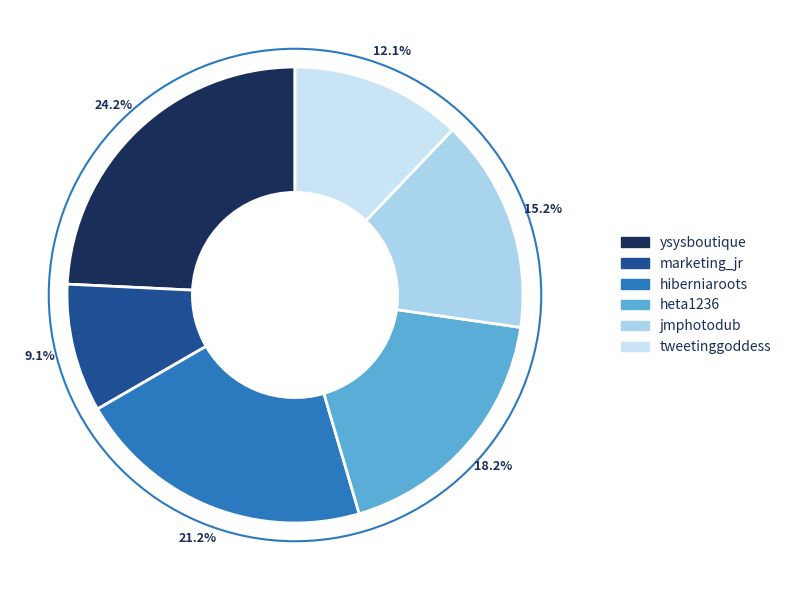

To the nearest percent, what is the difference between the hiberniaroots and heta1236 slice percentages?

3%